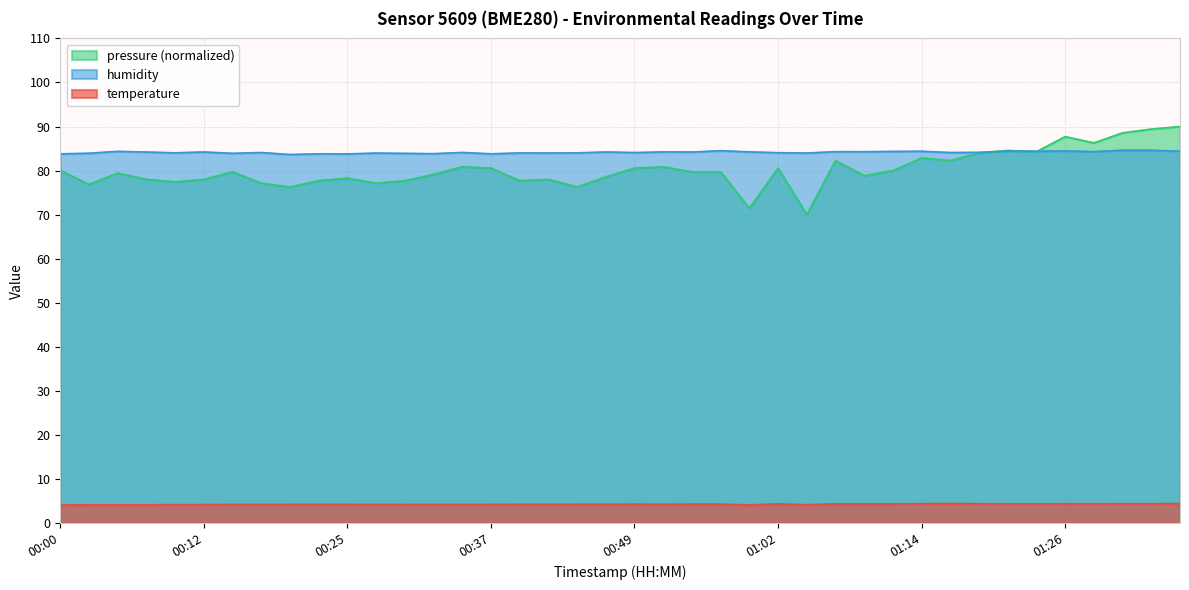

At which label is humidity closest to 84?

00:42